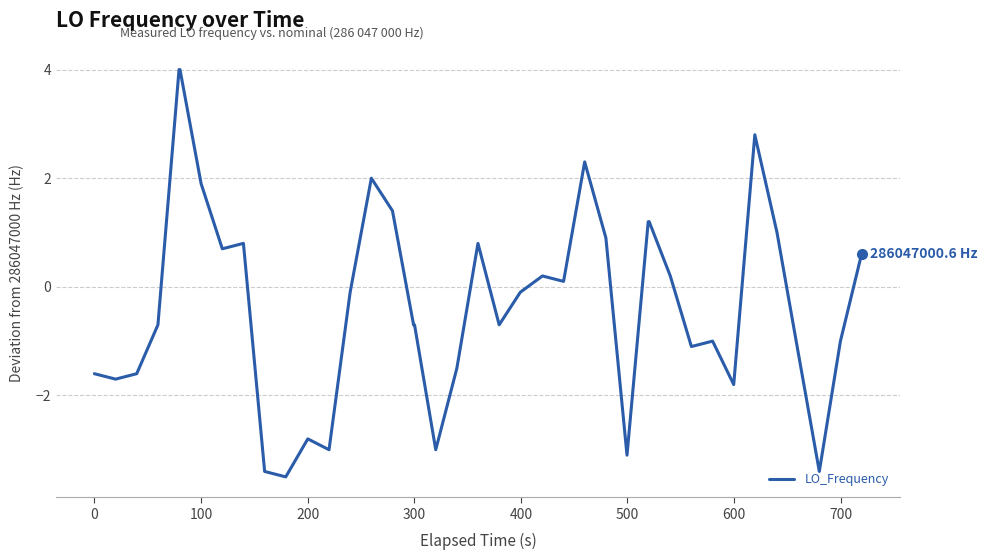

What is the difference between the maximum and minimum values?

7.5